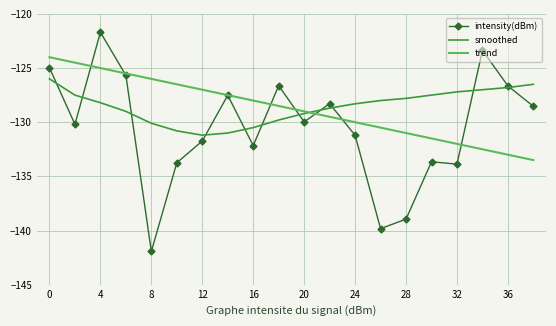

How many categories are shown in the chart?

20